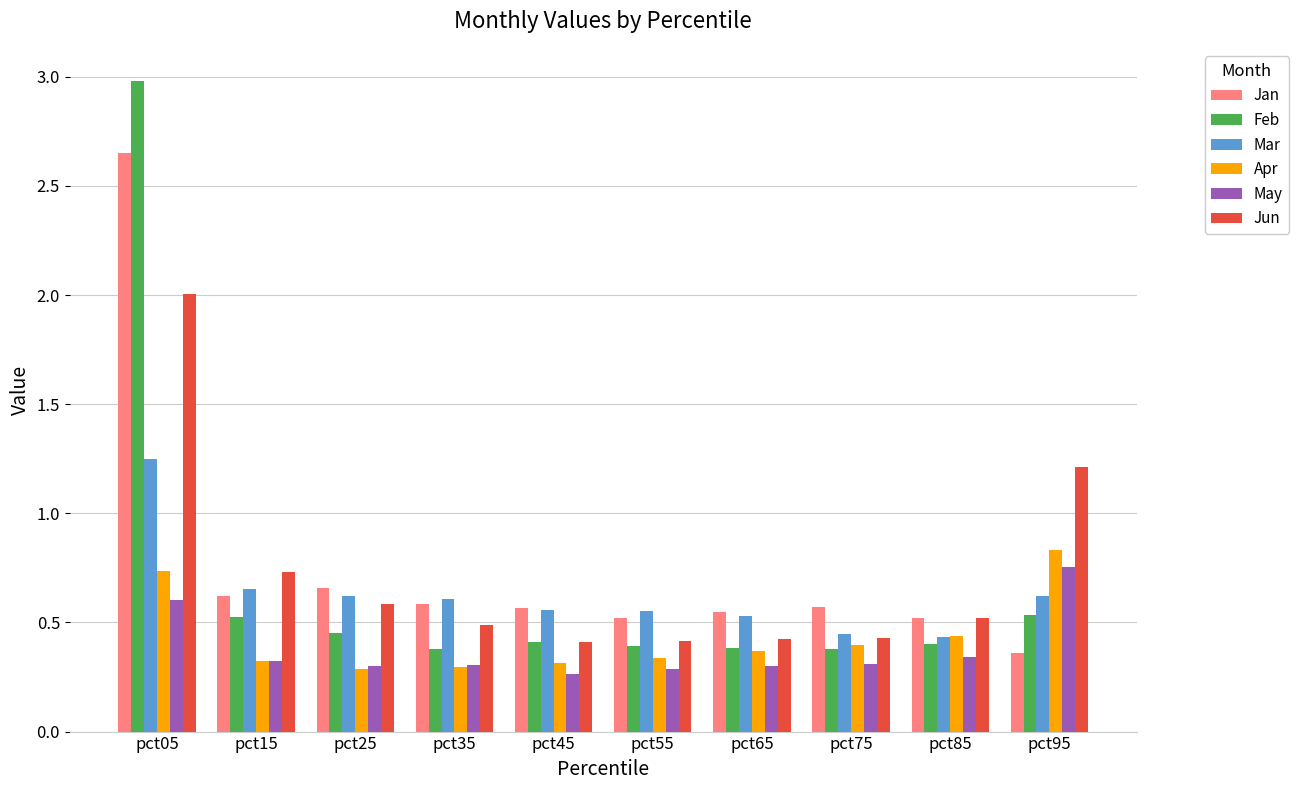

Which series has the widest spread of values?

Feb